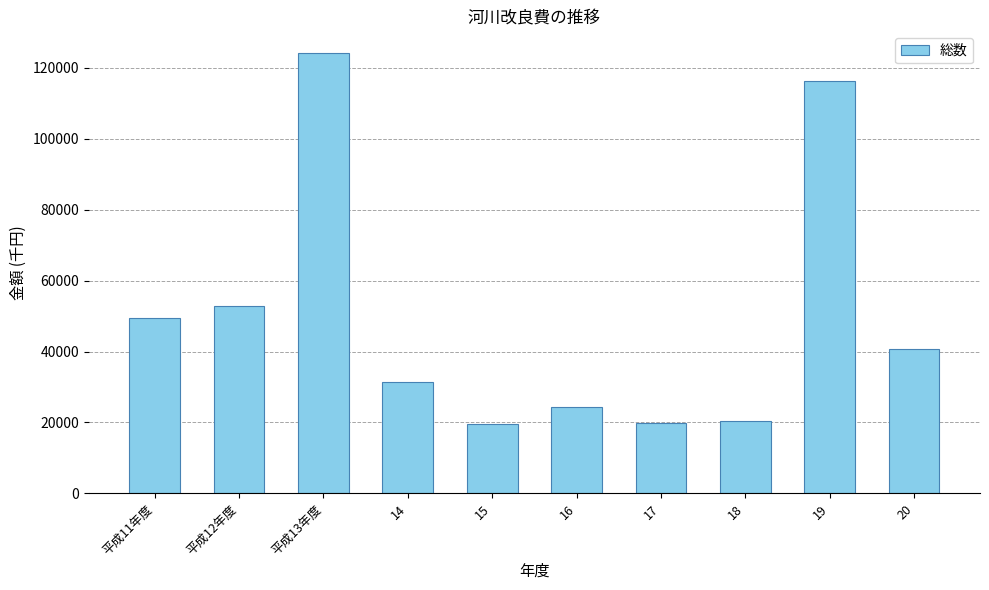

What is the label of the 7th bar from the right?

14